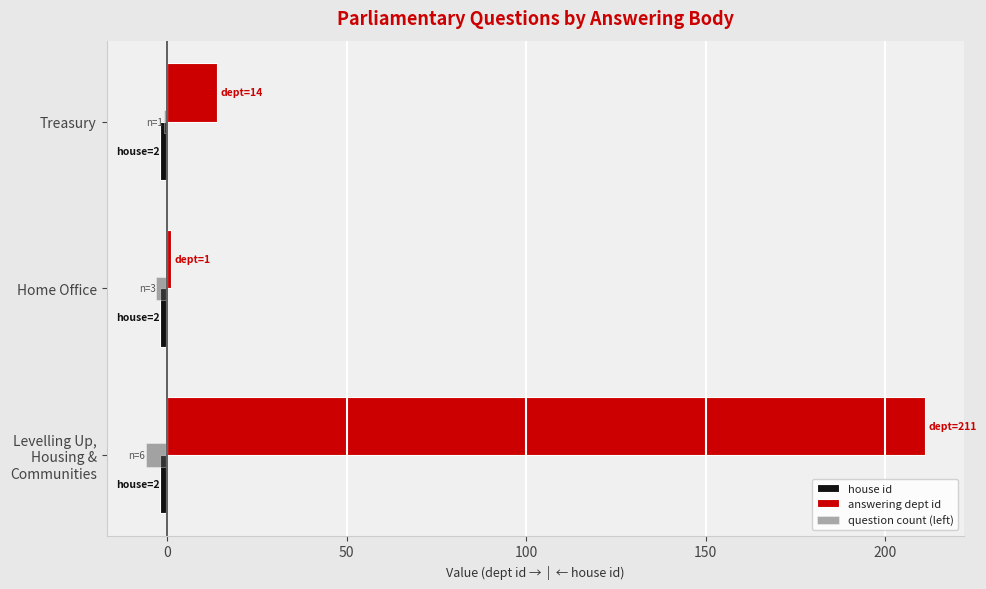

True or false: answering dept id has a value of 14 at Treasury.

True